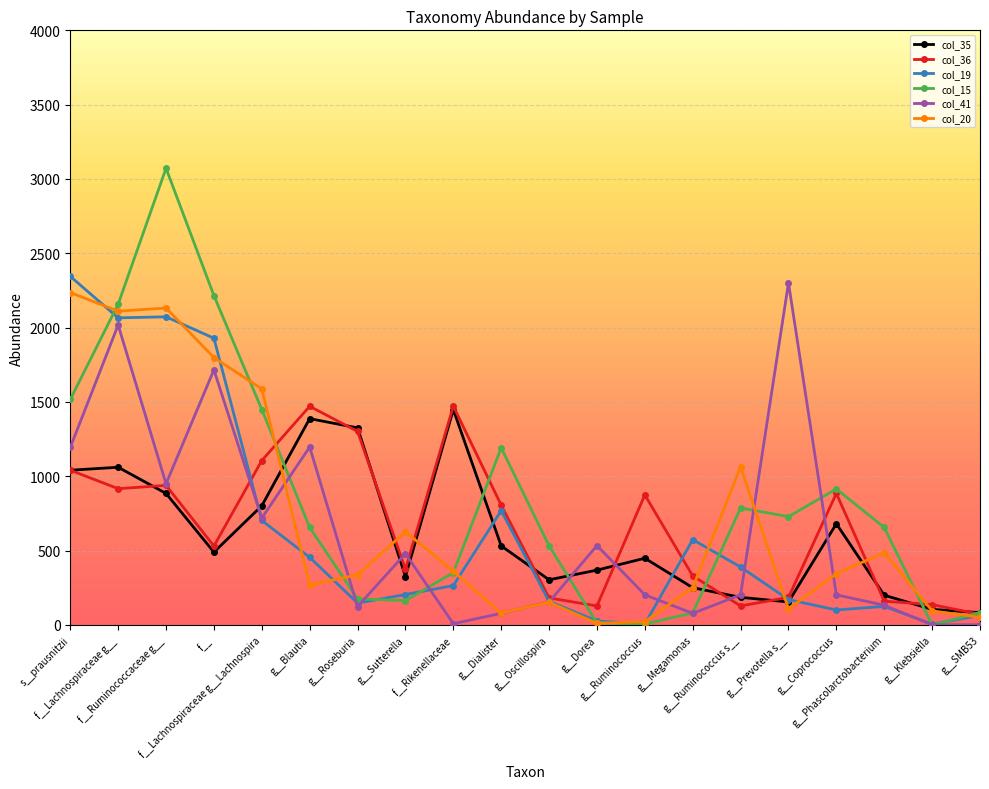

How many times do col_41 and col_20 cross each other?

6